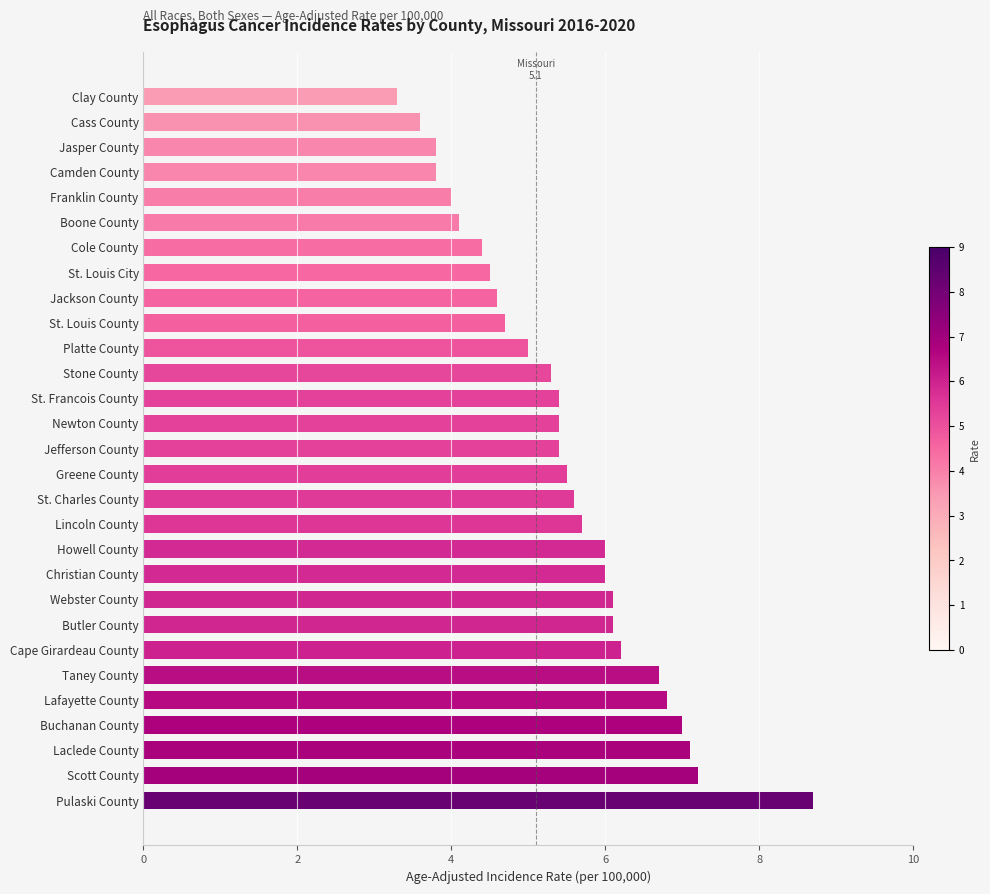

The chart shows a value of 7.2 at Scott County. True or false?

True